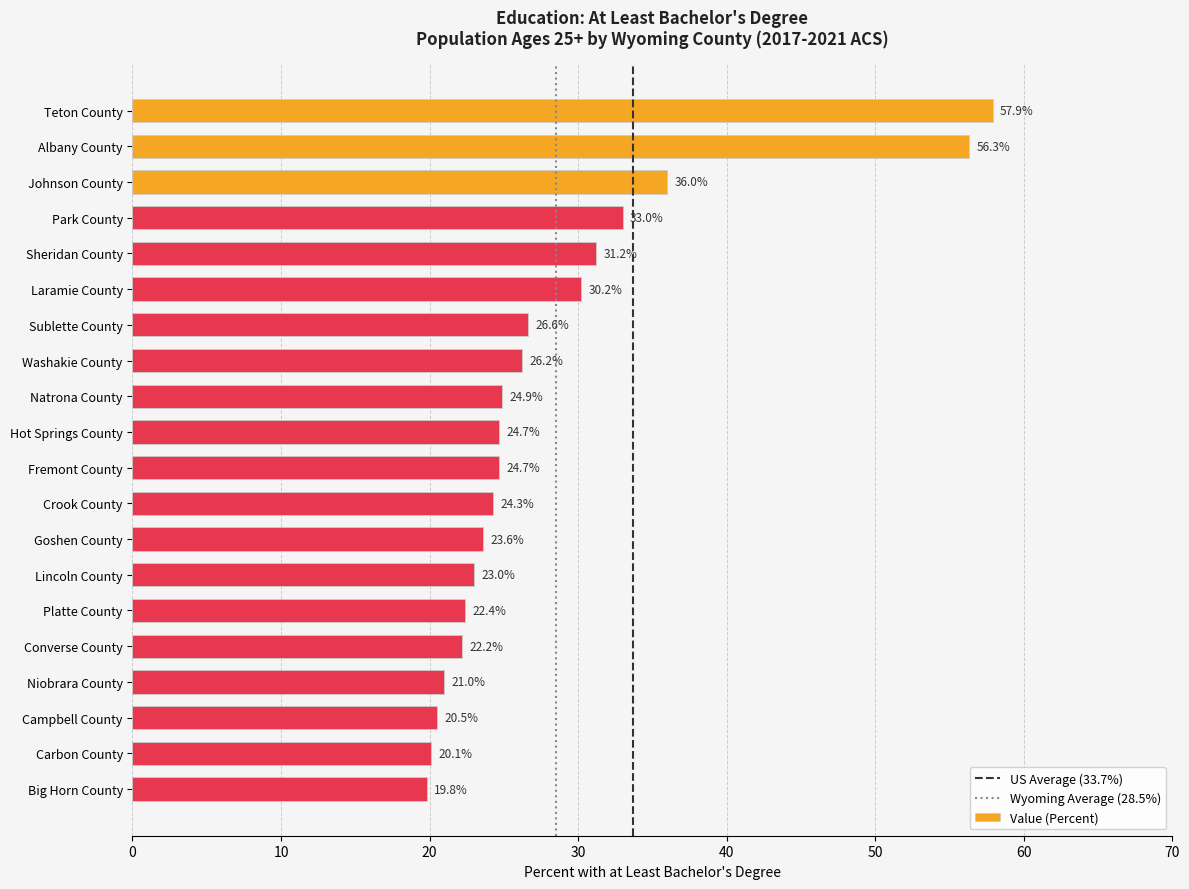

Reading top to bottom, what are all the values shown in this chart?

Teton County=57.9	Albany County=56.3	Johnson County=36.0	Park County=33.0	Sheridan County=31.2	Laramie County=30.2	Sublette County=26.6	Washakie County=26.2	Natrona County=24.9	Hot Springs County=24.7	Fremont County=24.7	Crook County=24.3	Goshen County=23.6	Lincoln County=23.0	Platte County=22.4	Converse County=22.2	Niobrara County=21.0	Campbell County=20.5	Carbon County=20.1	Big Horn County=19.8